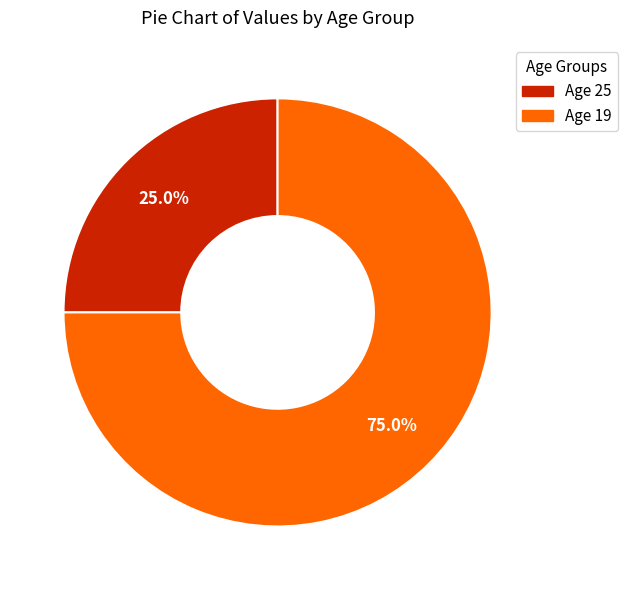

Is there a majority slice in this chart?

Yes